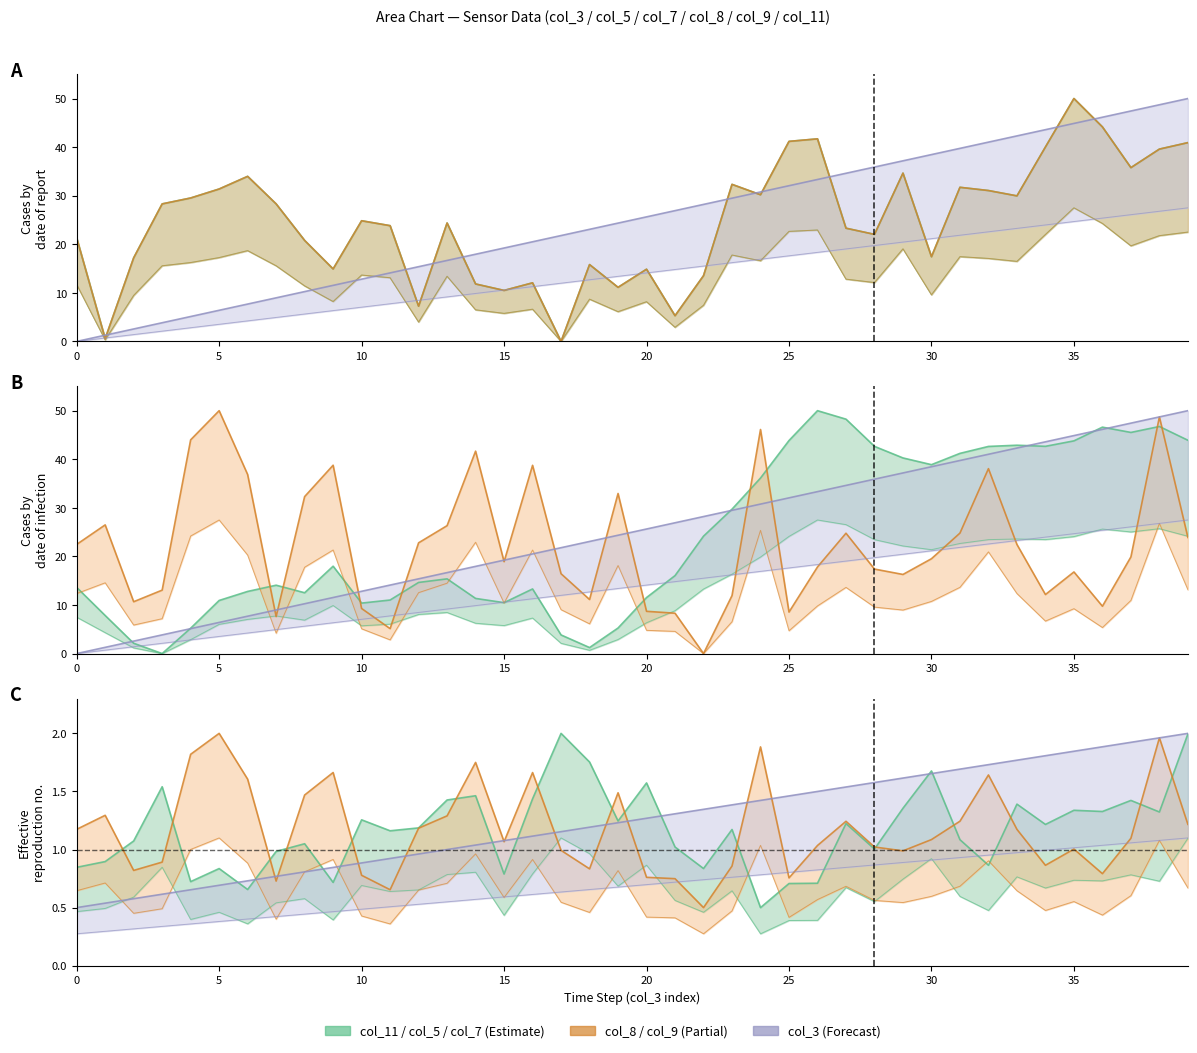

Which series has the widest spread of values?

col_5